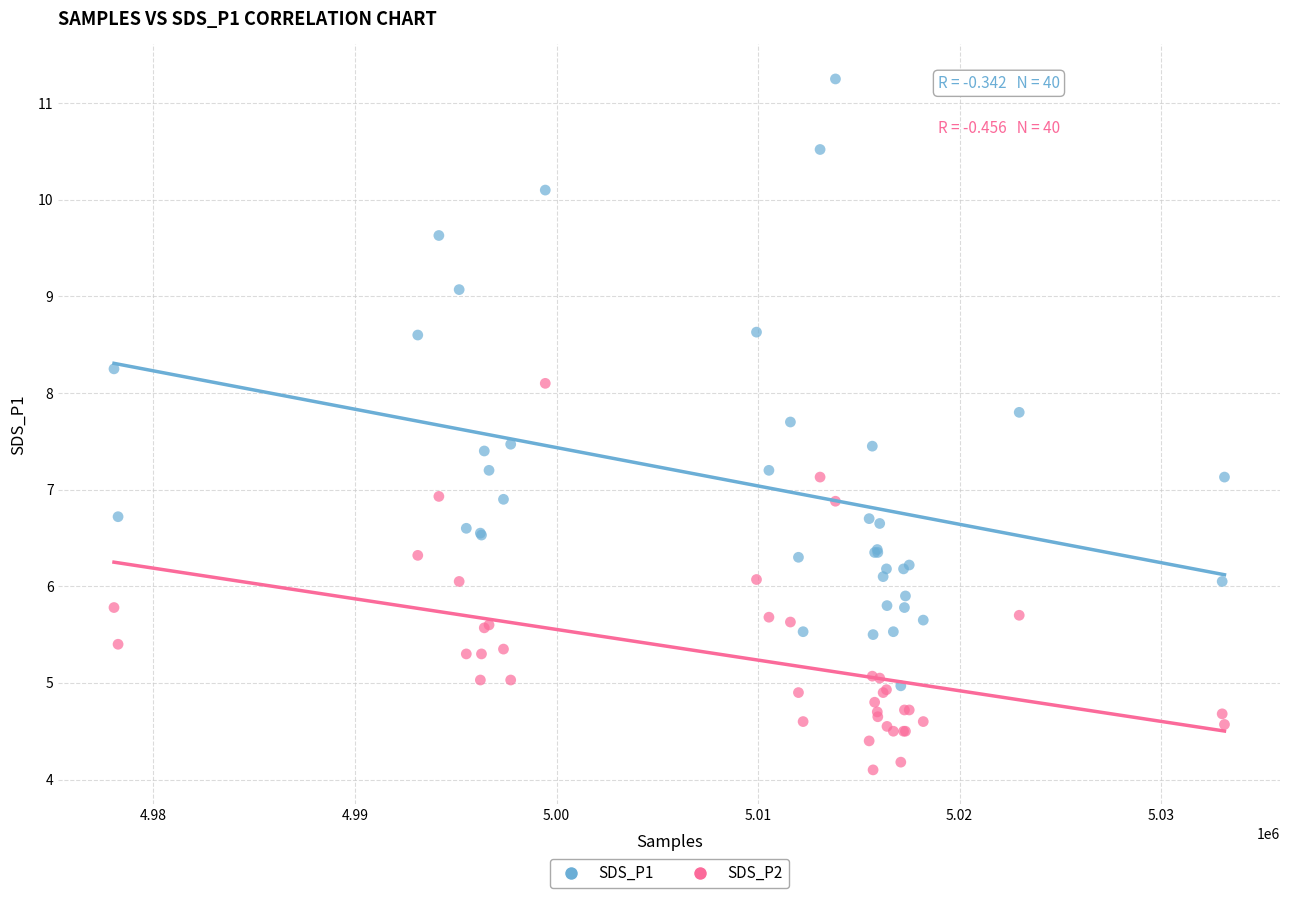

What are all the series names shown in the legend?

SDS_P1, SDS_P2